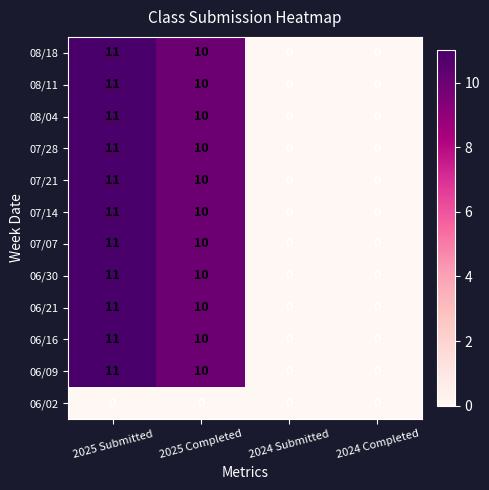

The value of 07/28 at 2024 Completed is 0. True or false?

True